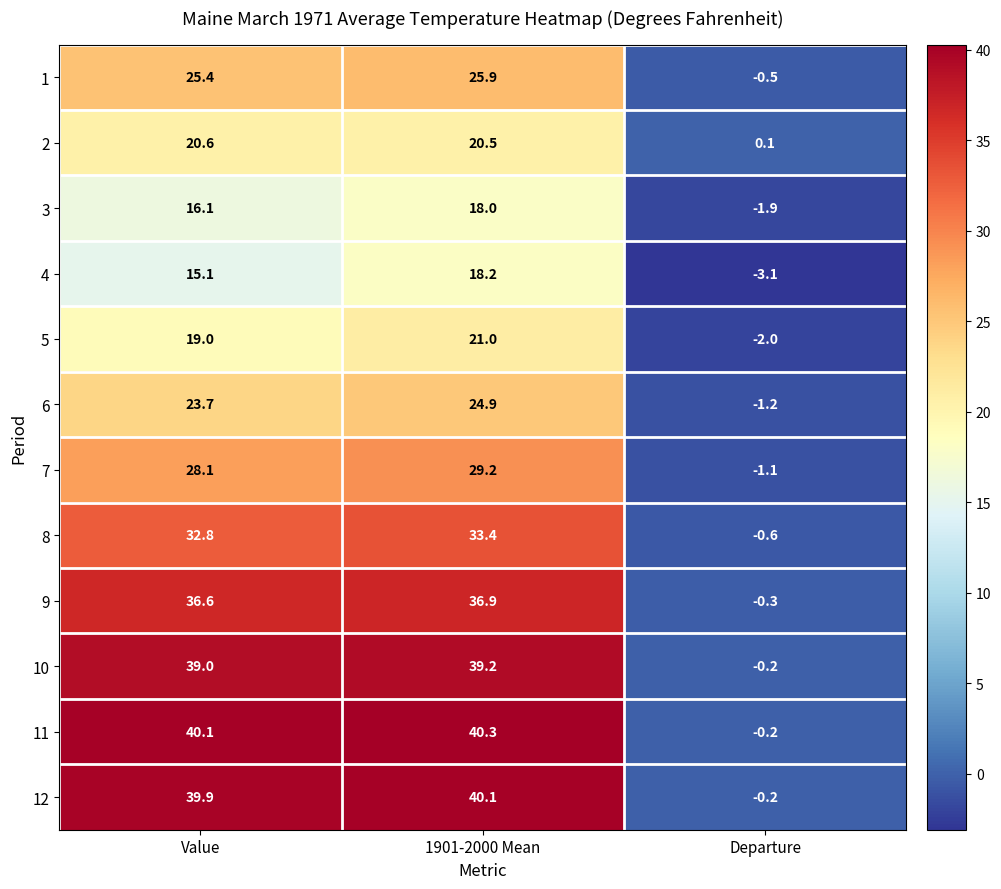

Is it true that 5 equals 19.0 at Value?

True